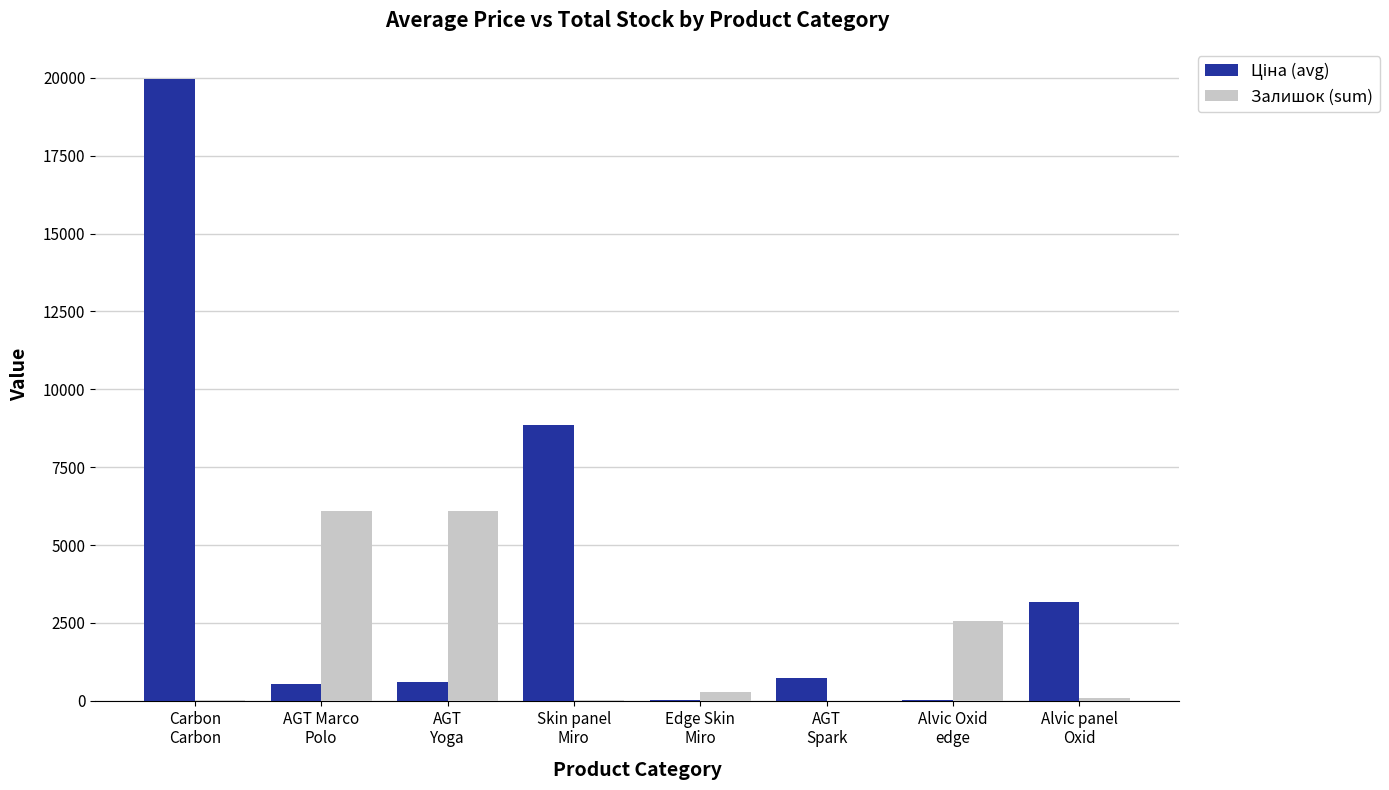

What is the maximum value for Залишок (sum)?

6095.0